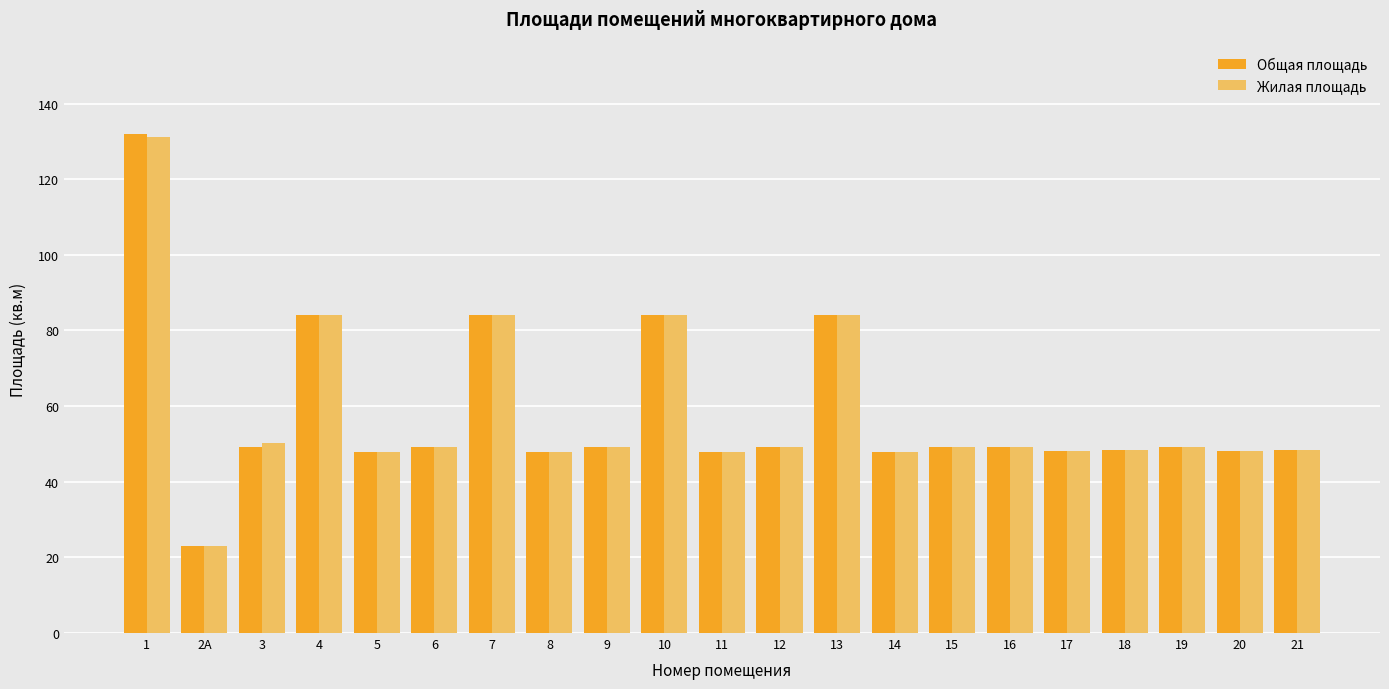

What is the minimum value shown in the chart?

23.0